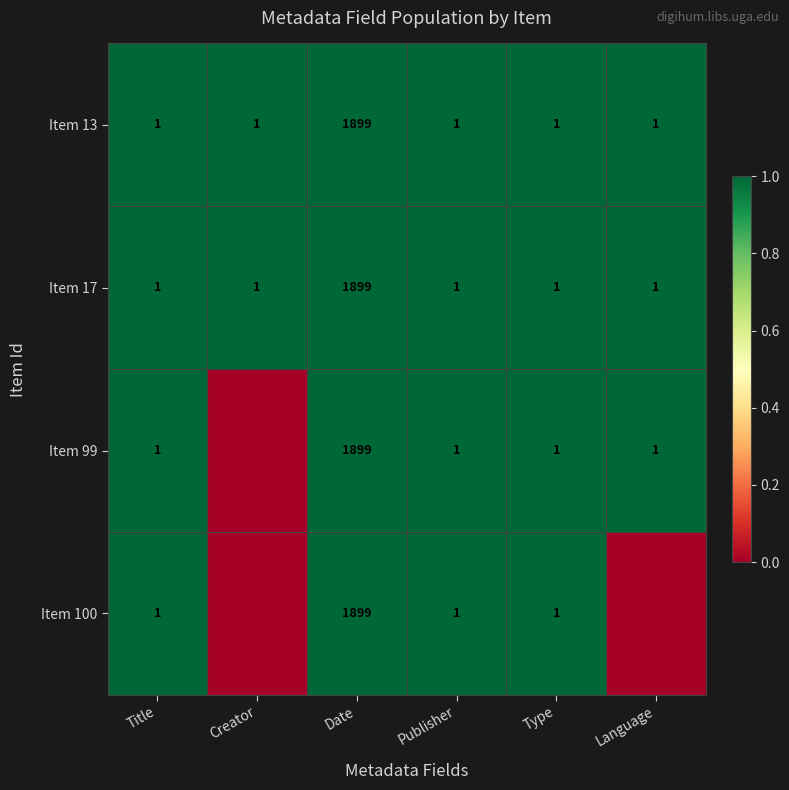

How many series are shown in this chart?

4